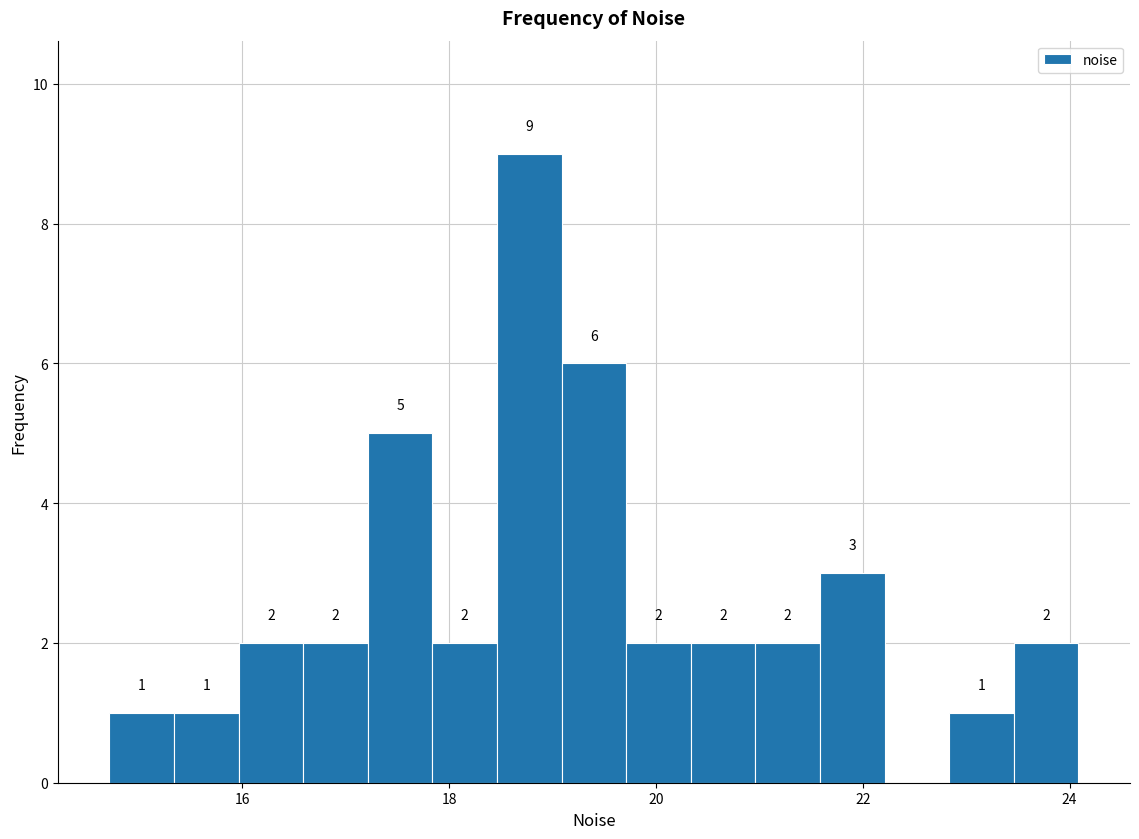

Read against the x-axis, roughly where is the centre of the tallest bar?

18.8